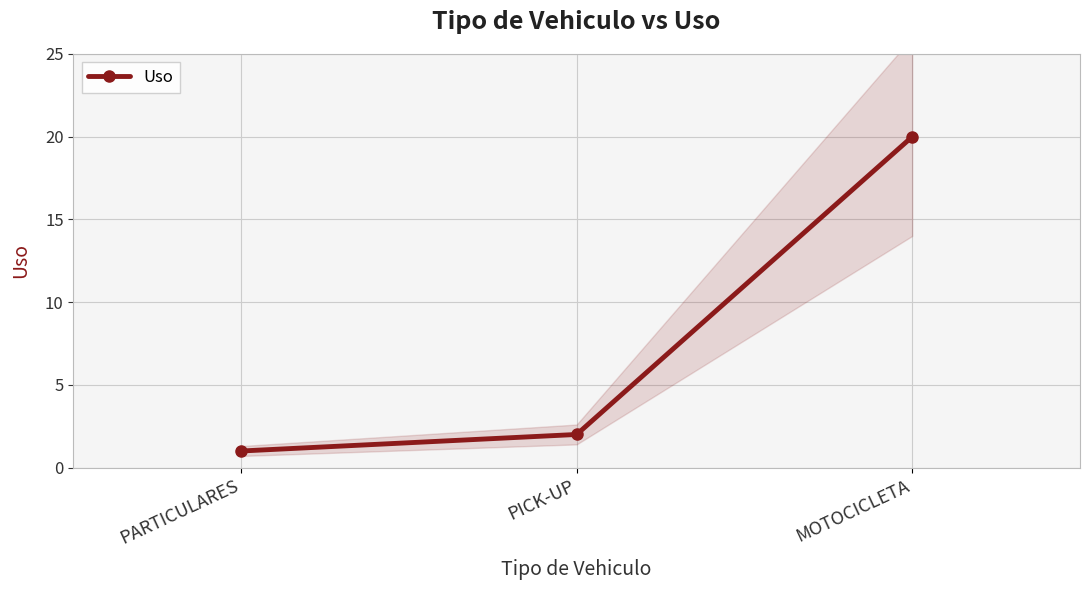

What is the difference between the maximum and second lowest values?

18